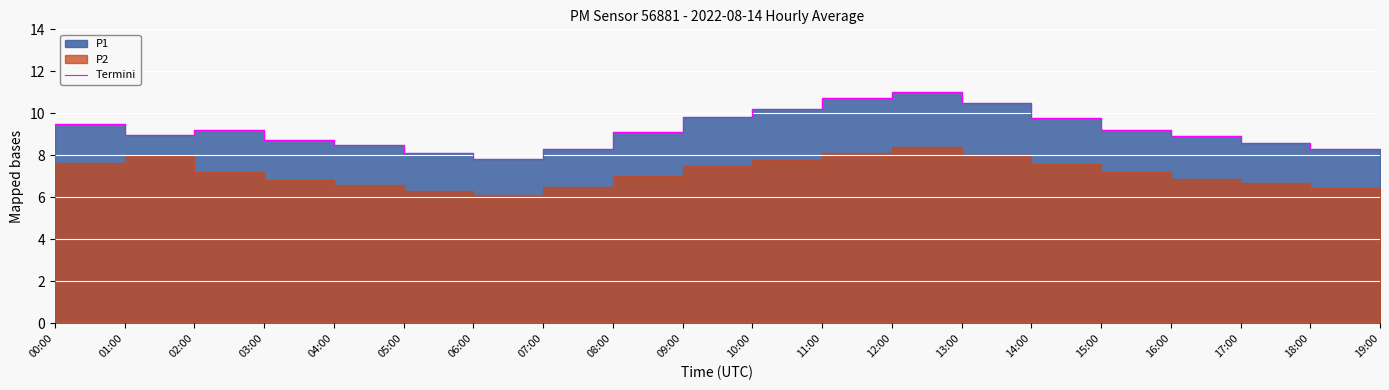

How many points are lower than both their immediate neighbors (excluding endpoints)?

2